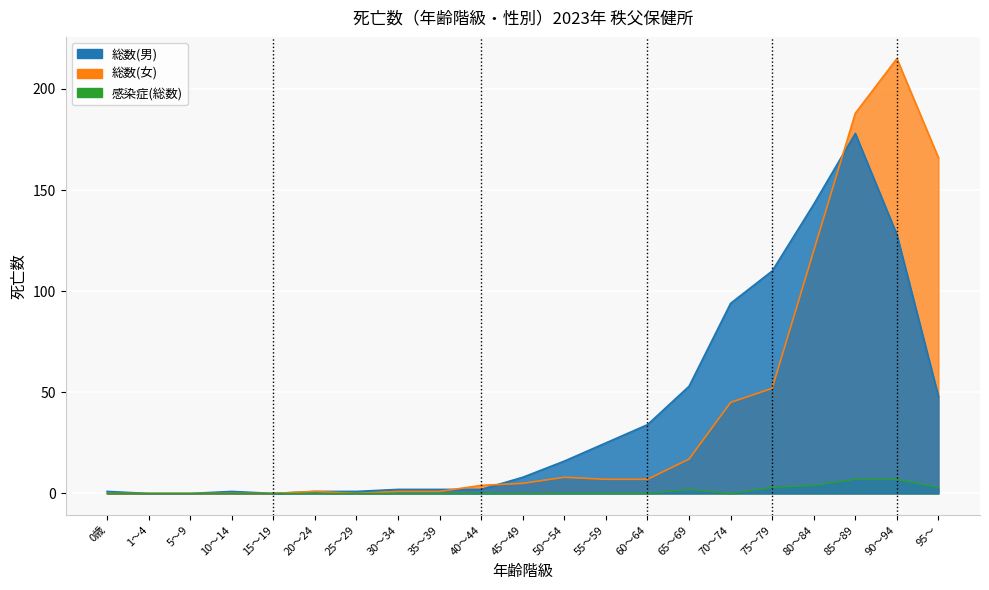

Reading right to left, what are all the values shown in this chart?

総数(男): 95～=48	90～94=128	85～89=178	80～84=143	75～79=110	70～74=94	65～69=53	60～64=34	55～59=25	50～54=16	45～49=8	40～44=2	35～39=2	30～34=2	25～29=1	20～24=1	15～19=0	10～14=1	5～9=0	1～4=0	0歳=1
総数(女): 95～=166	90～94=215	85～89=188	80～84=120	75～79=52	70～74=45	65～69=17	60～64=7	55～59=7	50～54=8	45～49=5	40～44=4	35～39=1	30～34=1	25～29=0	20～24=1	15～19=0	10～14=0	5～9=0	1～4=0	0歳=0
感染症(総数): 95～=3	90～94=7	85～89=7	80～84=4	75～79=3	70～74=0	65～69=2	60～64=0	55～59=0	50～54=0	45～49=0	40～44=0	35～39=0	30～34=0	25～29=0	20～24=0	15～19=0	10～14=0	5～9=0	1～4=0	0歳=0